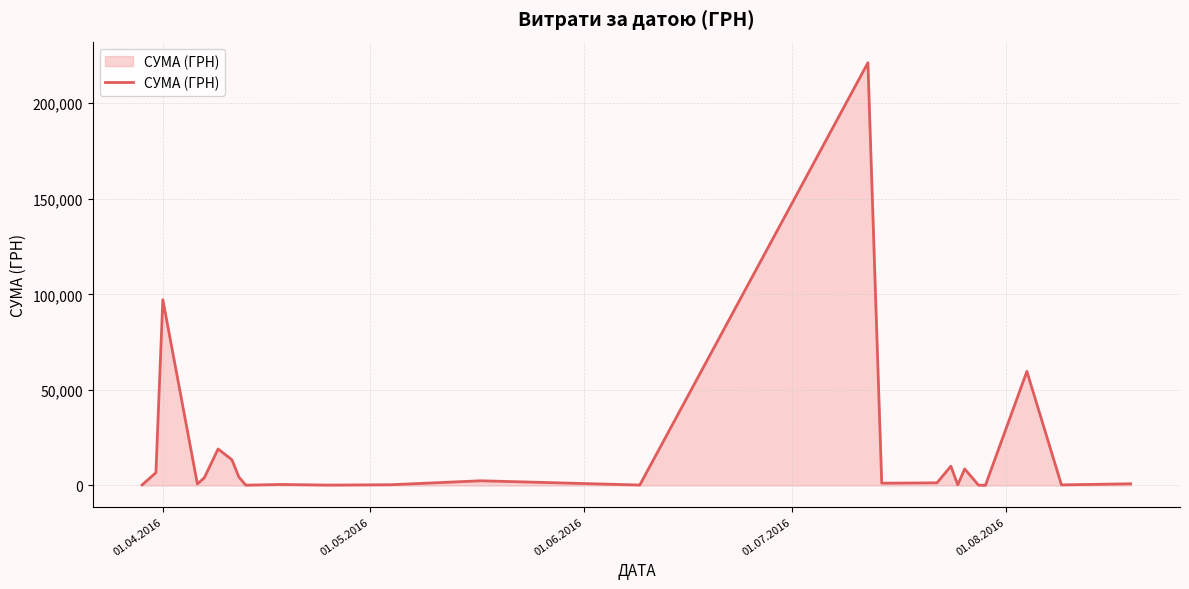

What is the difference between the maximum and minimum values?

221040.7